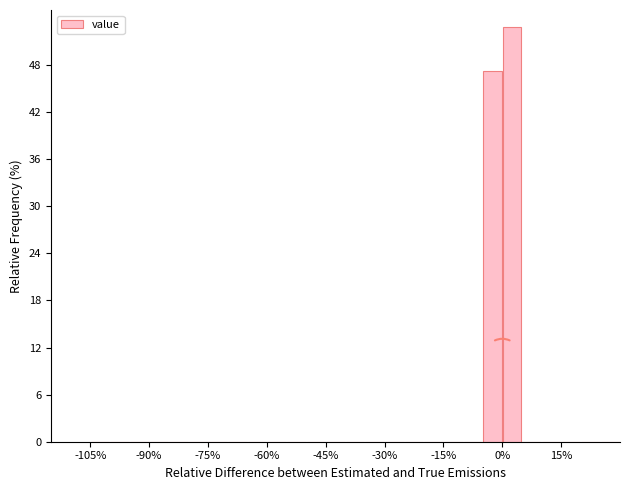

Read against the x-axis, roughly where is the centre of the tallest bar?

2